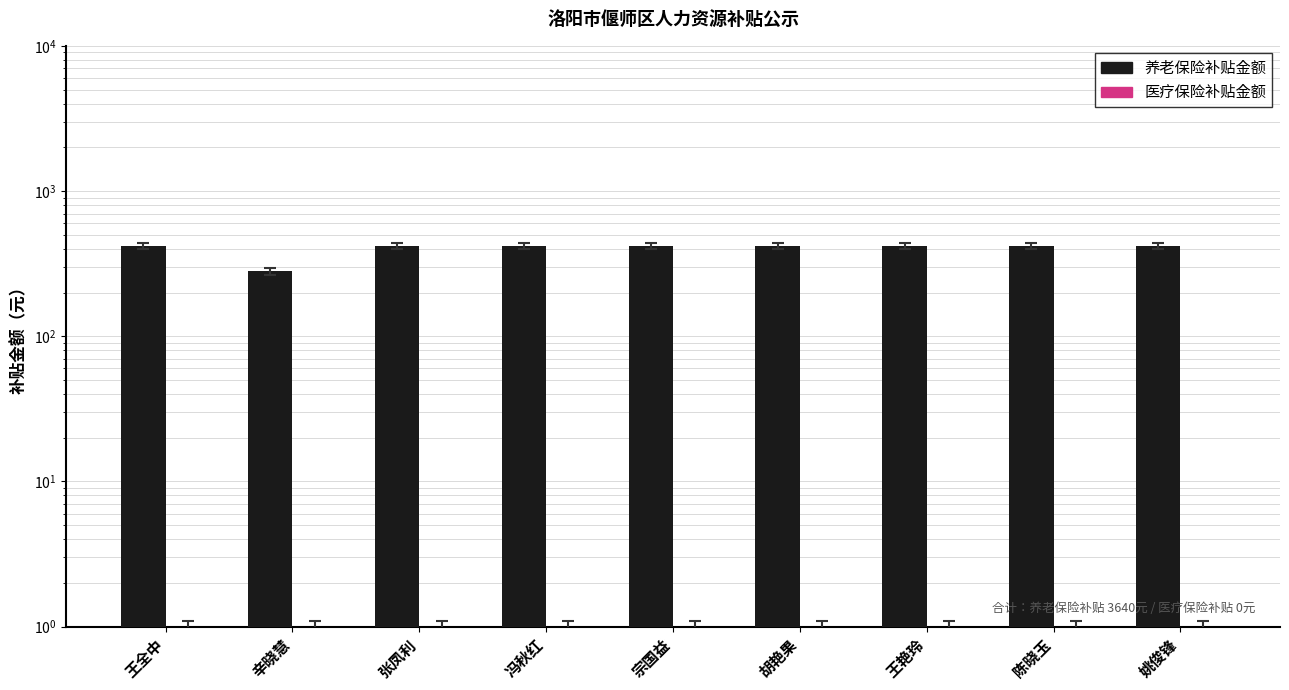

The value of 养老保险补贴金额 at 胡艳果 is 146.2. True or false?

False